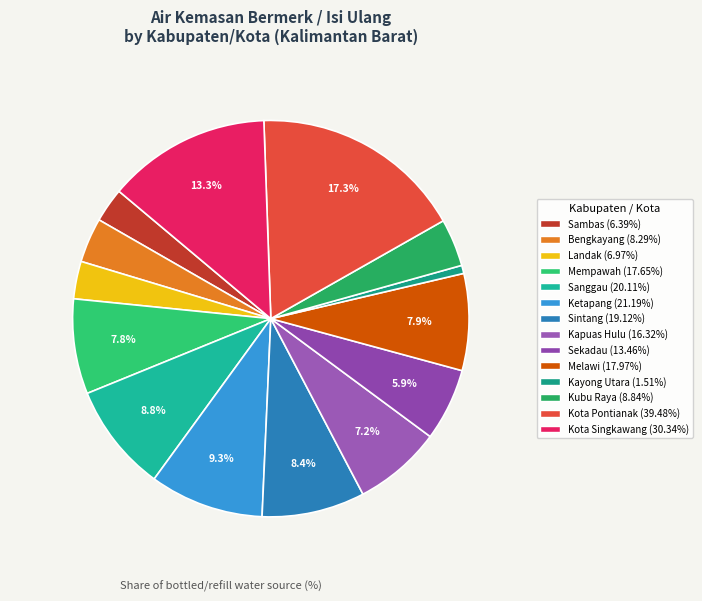

Rank the categories by value from lowest to highest.

Kayong Utara, Sambas, Landak, Bengkayang, Kubu Raya, Sekadau, Kapuas Hulu, Mempawah, Melawi, Sintang, Sanggau, Ketapang, Kota Singkawang, Kota Pontianak